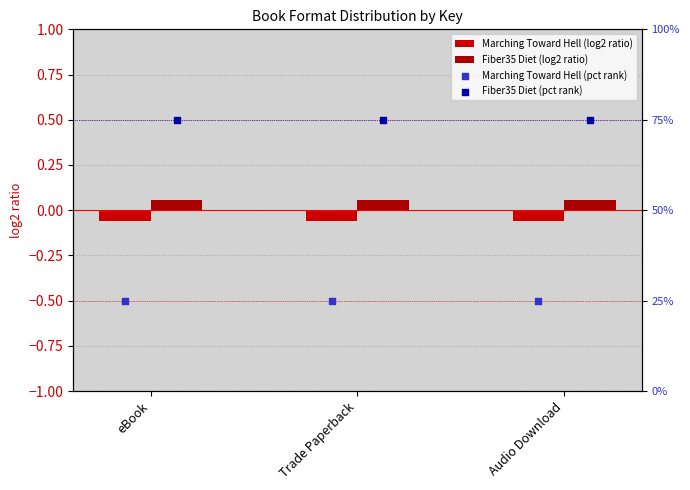

Which series reaches the maximum Y coordinate?

Fiber35 Diet (pct rank)